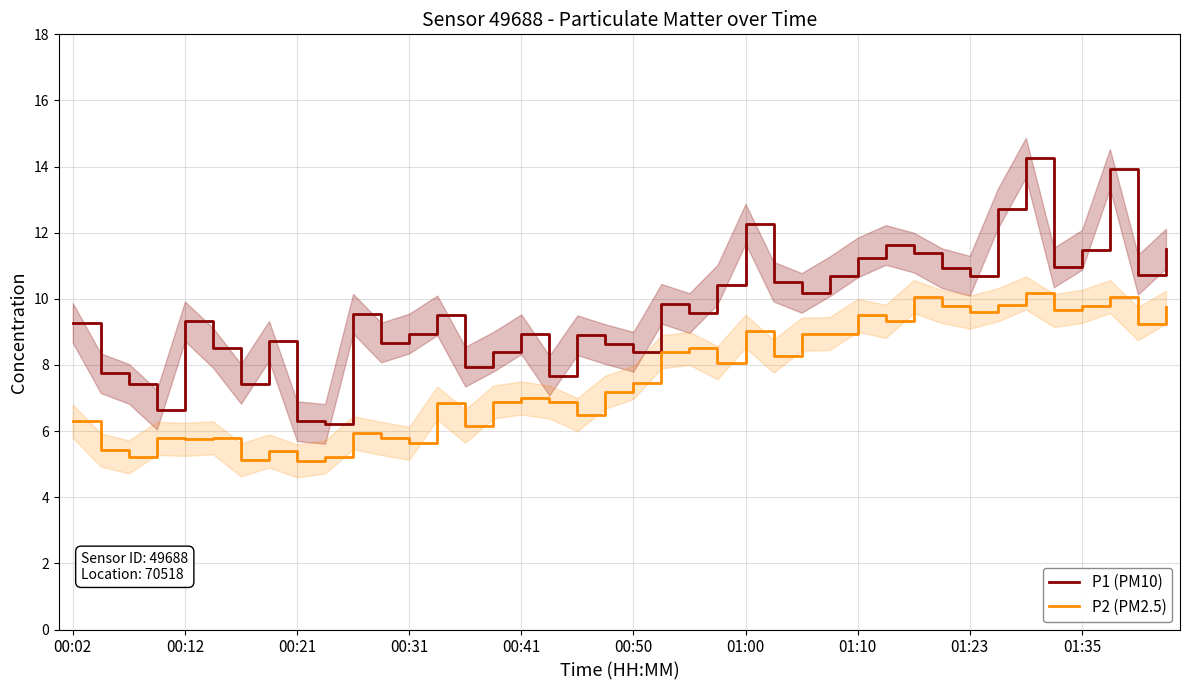

Rank the series by their maximum value, from highest to lowest.

P1 (PM10), P2 (PM2.5)